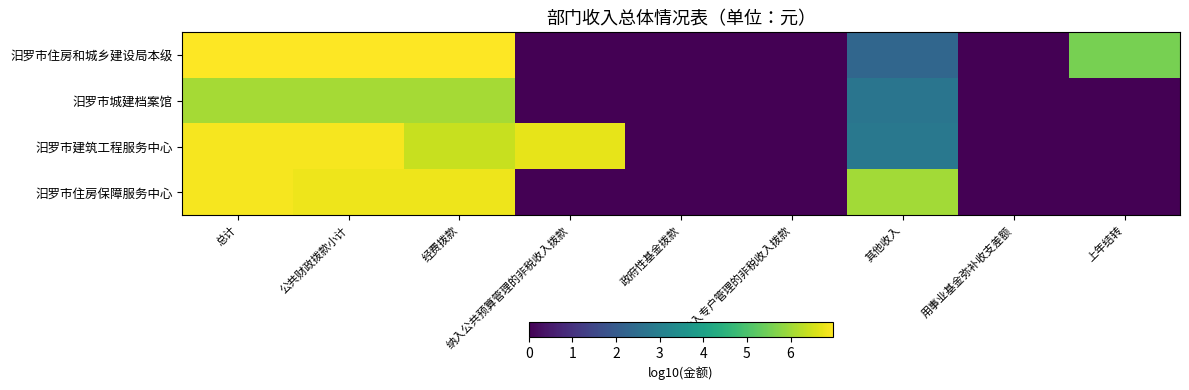

Rank the series at 其他收入 from highest to lowest value.

汨罗市住房保障服务中心, 汨罗市建筑工程服务中心, 汨罗市城建档案馆, 汨罗市住房和城乡建设局本级